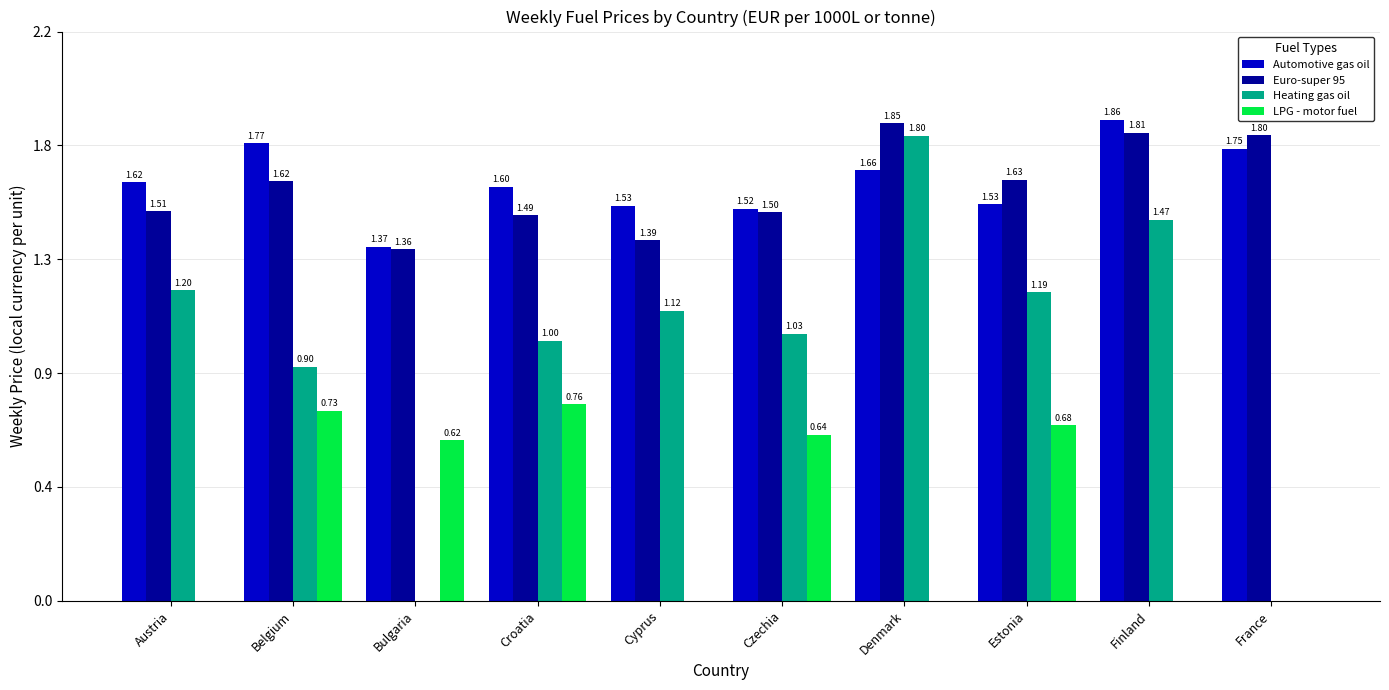

Does the chart contain stacked bars?

No